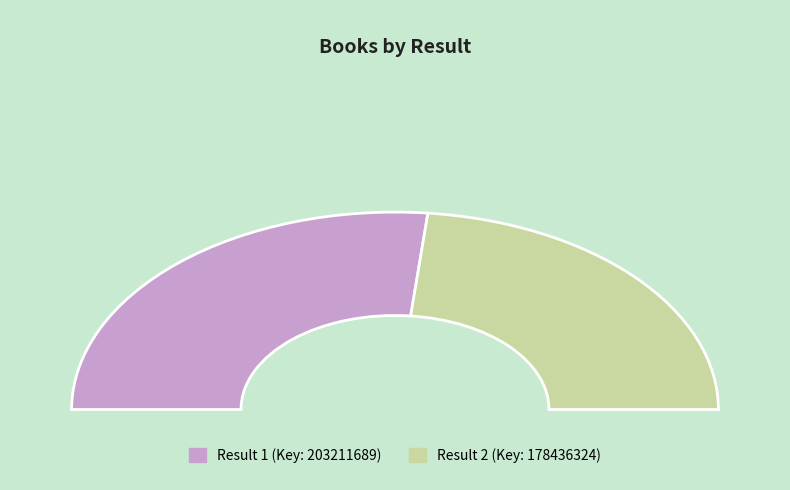

How many slices are in this pie chart?

2